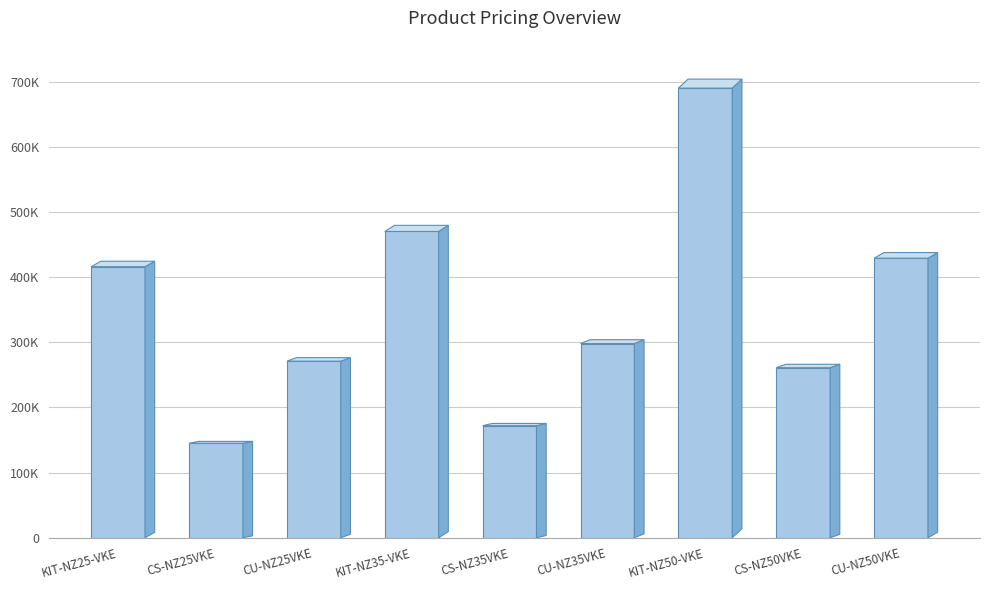

What is the value of the 7th bar from the left?

690000